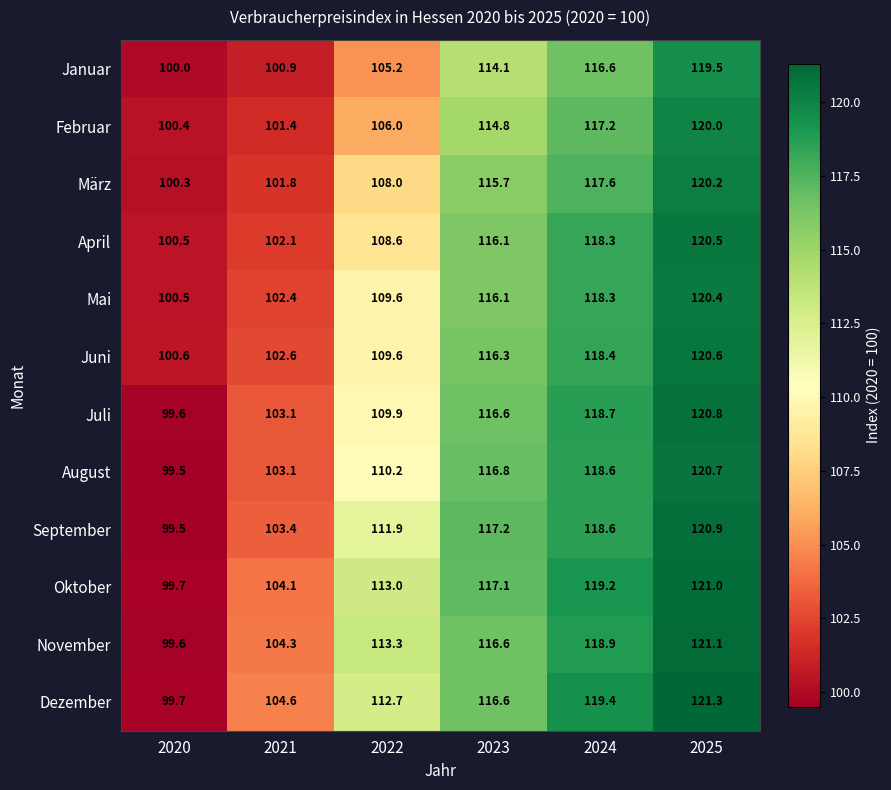

Between 2022 and 2023, which series saw the biggest shift?

Januar